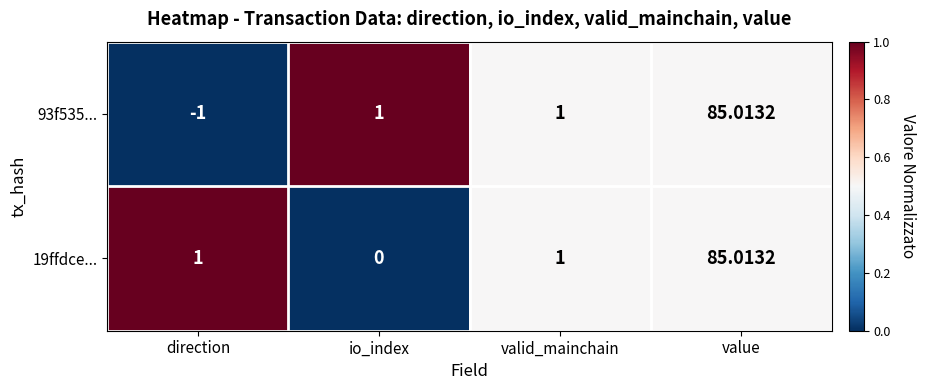

At which label does 19ffdce... reach its minimum?

io_index